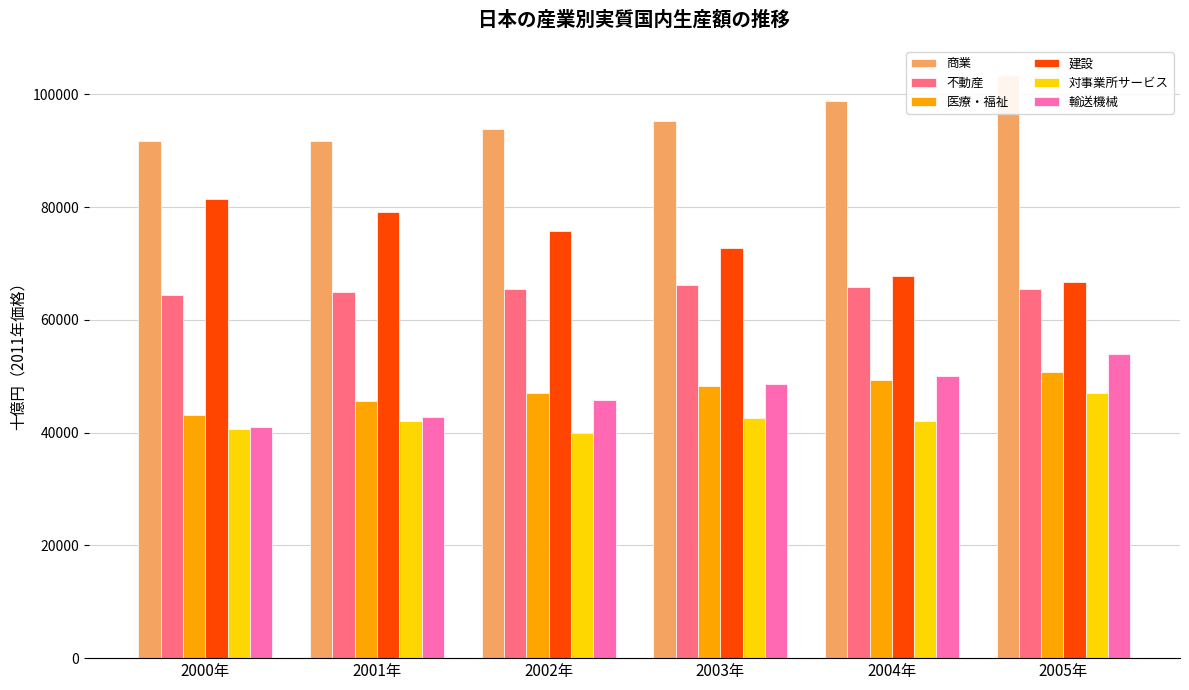

What is the label of the 3rd bar from the left?

2002年